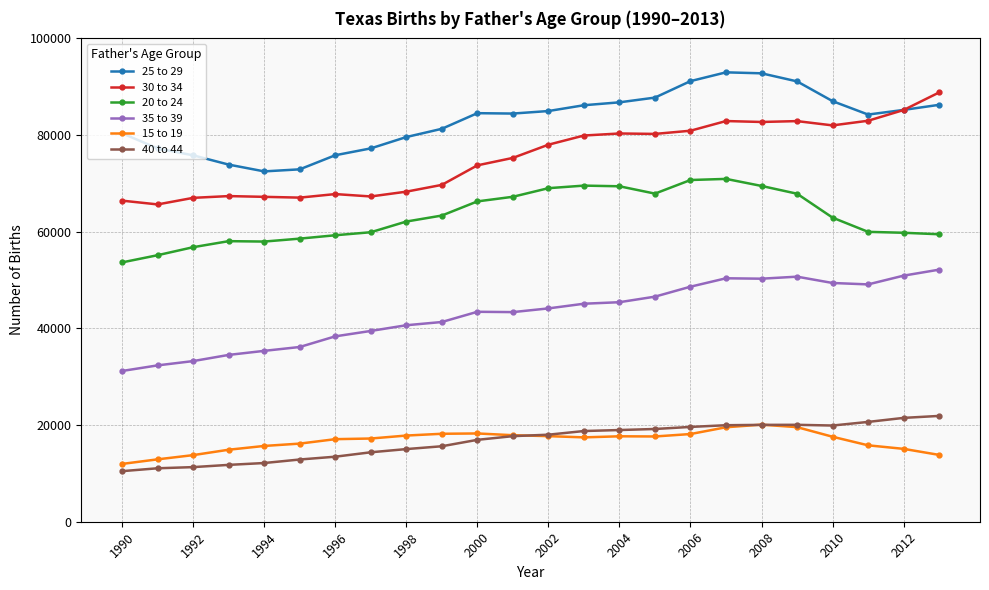

Which series has the largest total across all categories?

25 to 29